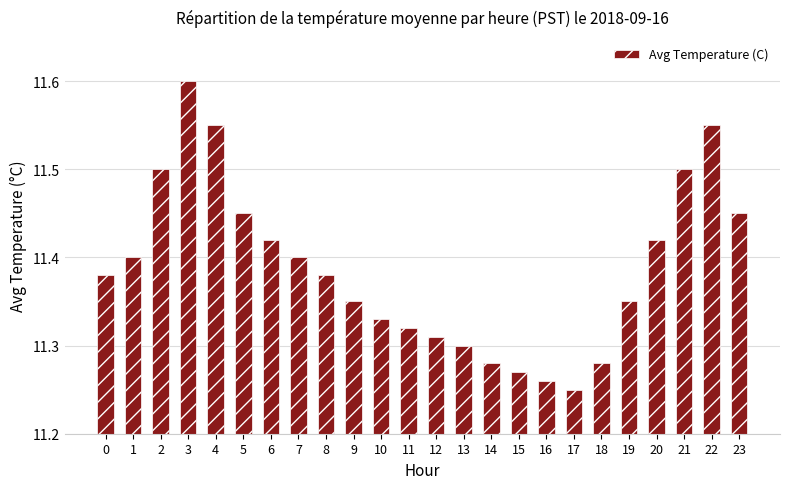

Approximately how many times larger is the value at 16 compared to 9?

1.0